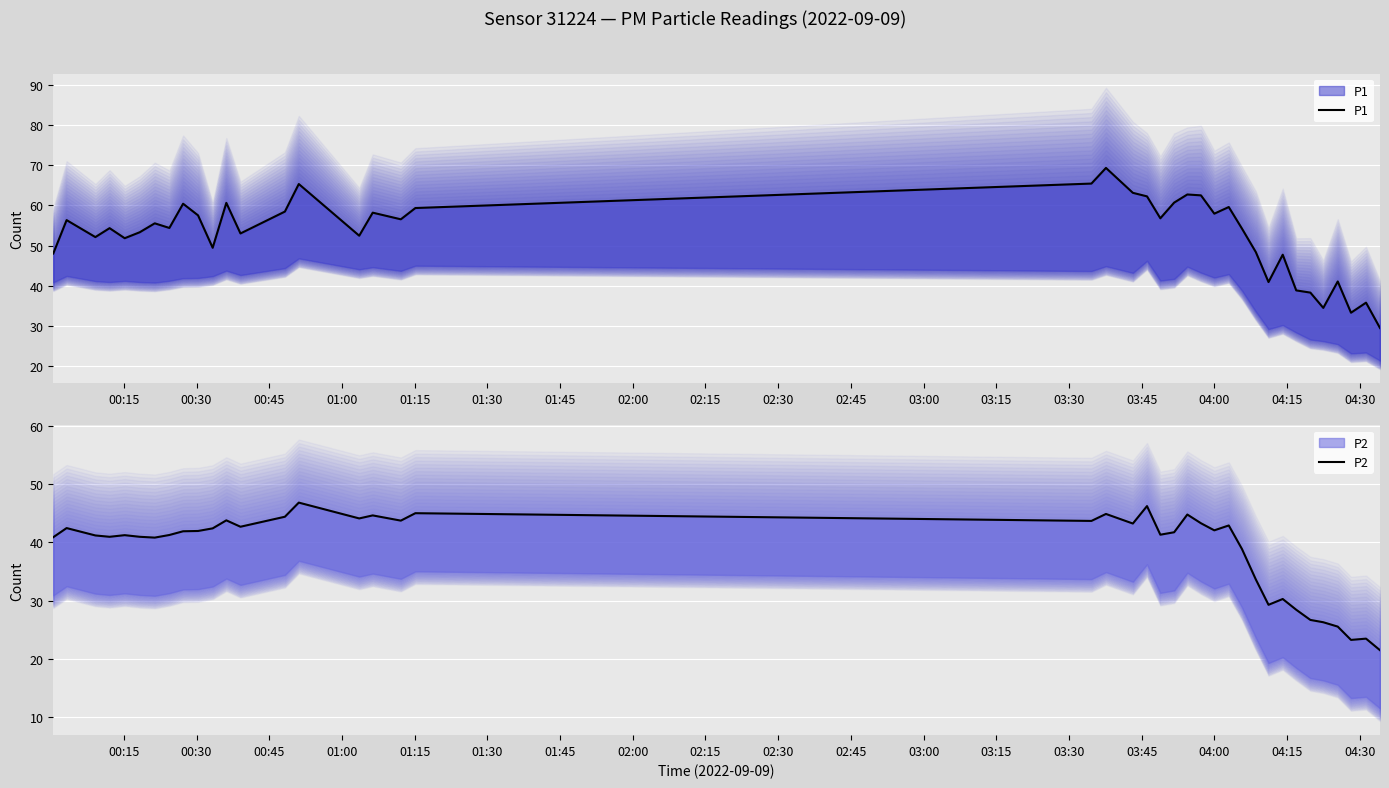

The P2 series shows 40.7 at 33. True or false?

False